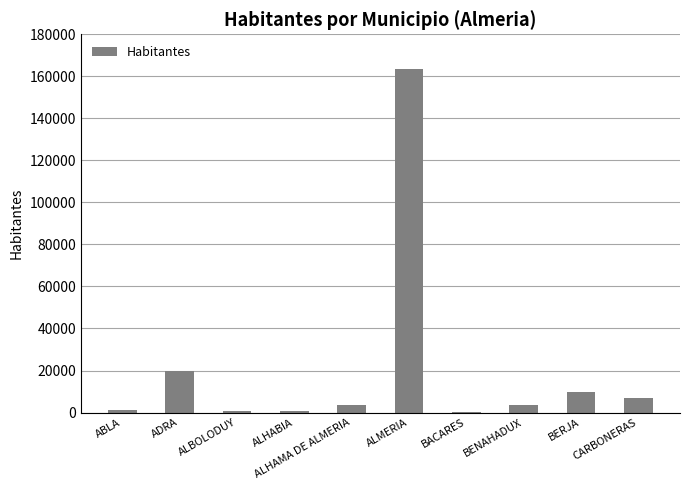

What is the greatest value displayed?

163568